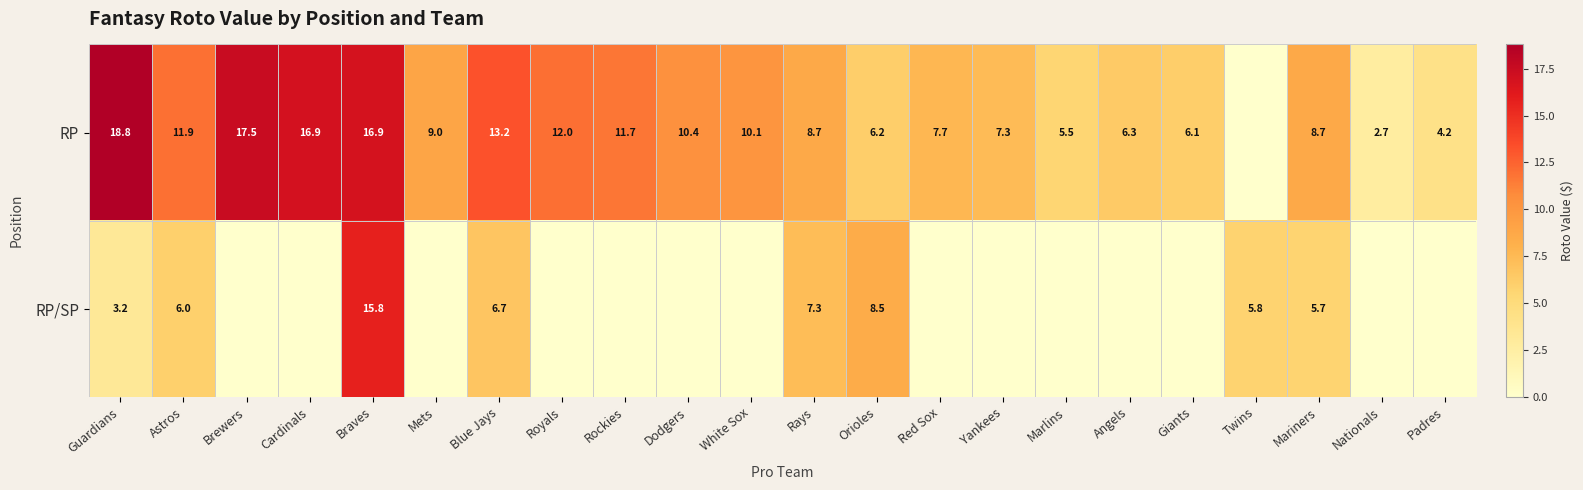

At how many categories does at least one series exceed 18?

1